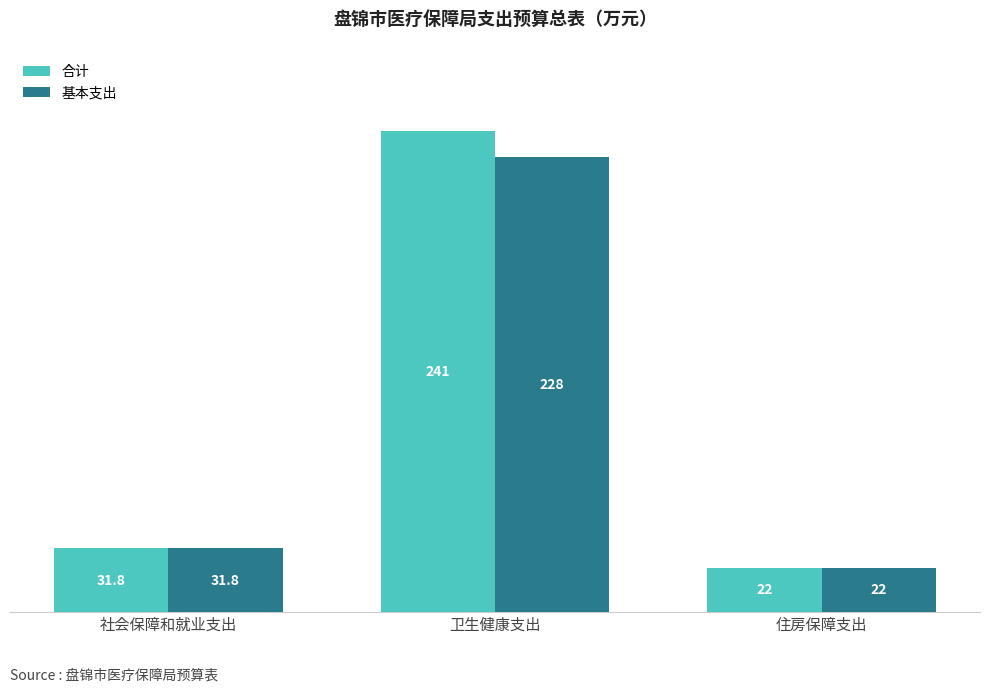

Which series has the largest range (max minus min)?

合计